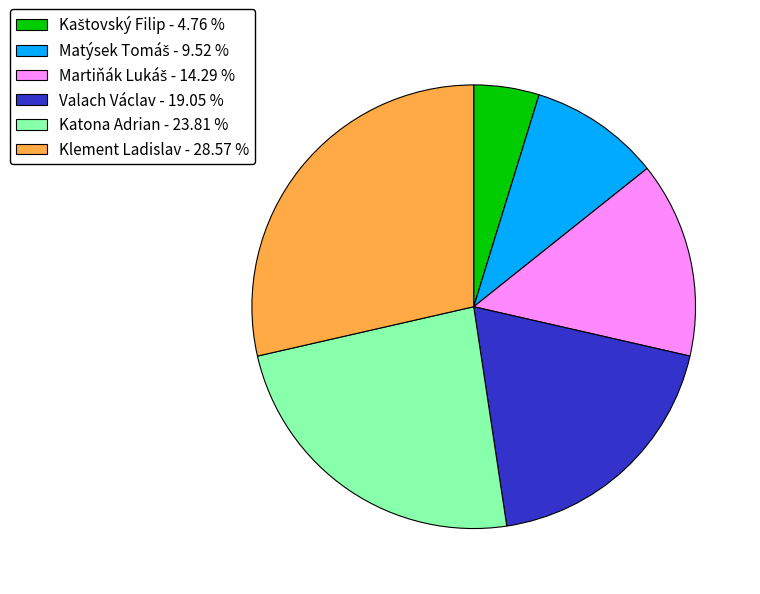

Is there any slice that represents more than half of the pie?

No